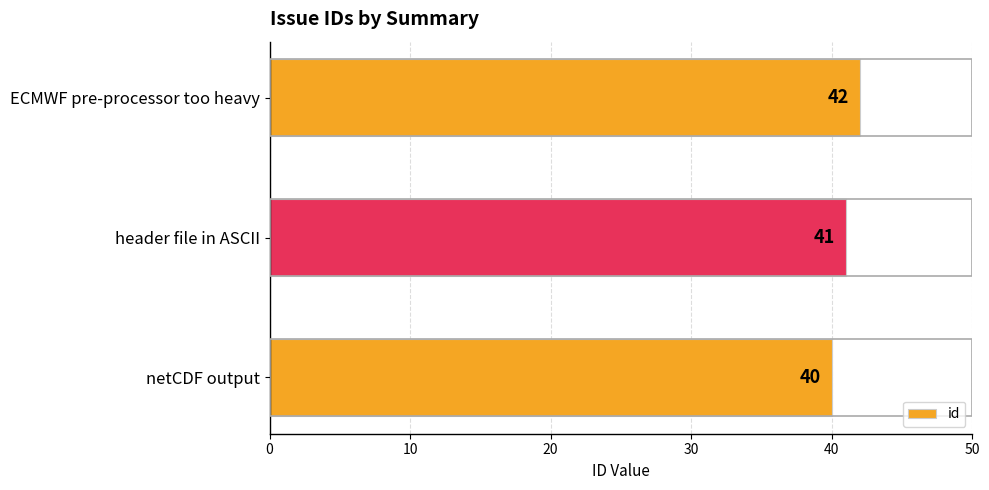

What is the sum of the values at header file in ASCII and ECMWF pre-processor too heavy?

83